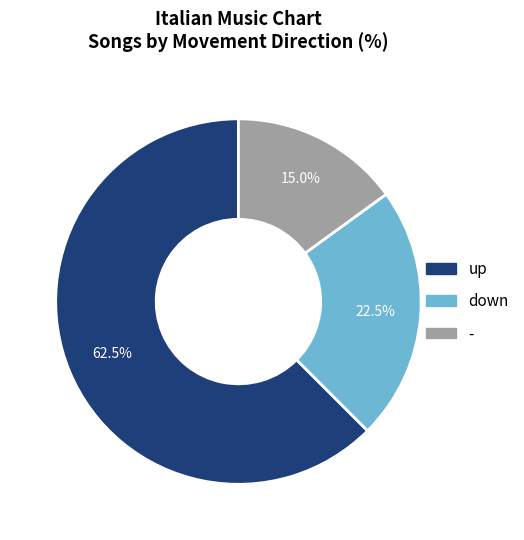

Does any single category account for the majority?

Yes